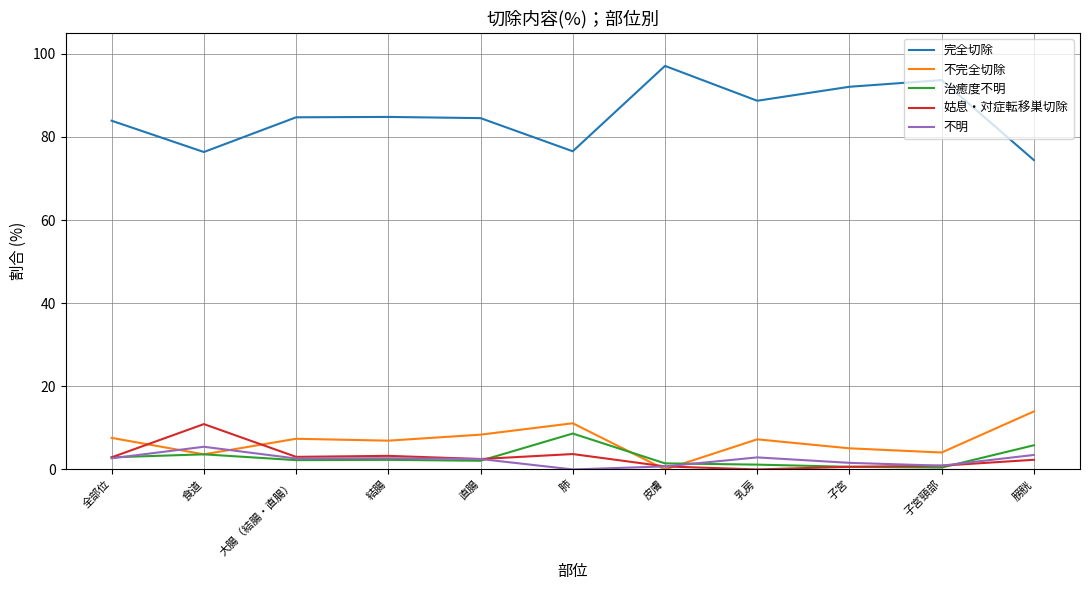

What is the sum of the 不明 values at 子宮 and 全部位?

4.3